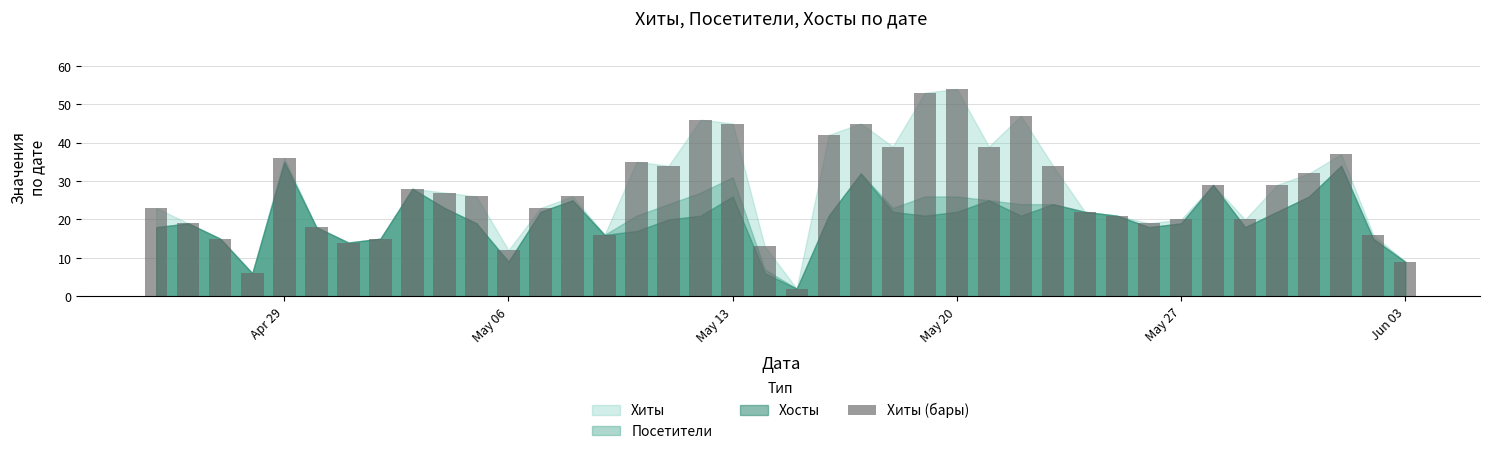

How many data points does each series have?

40